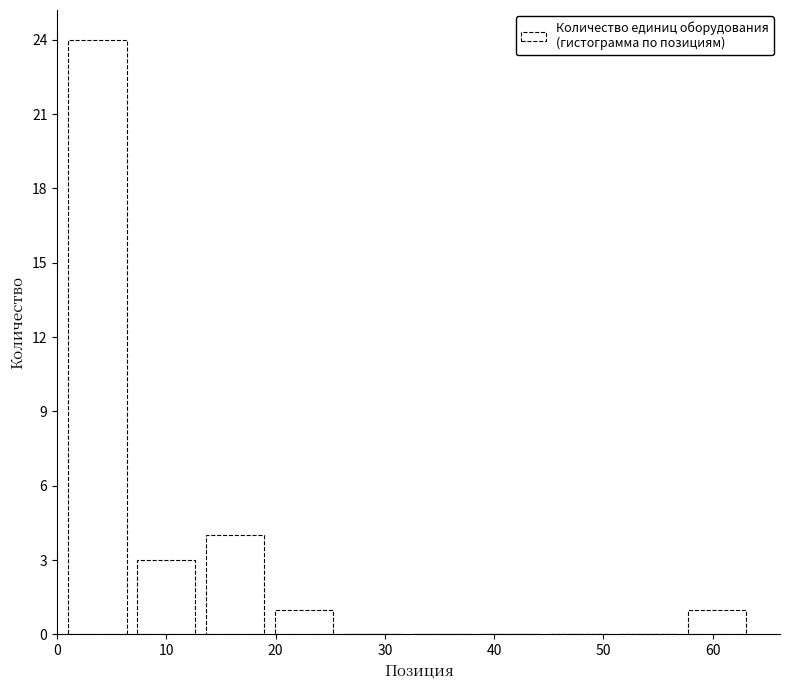

Reading left to right, transcribe this chart: for each bar, give the range it covers on the x-axis and its height. Neither the bar edges nor the heights are printed on the chart, so give them approximately, as read against the axes.

1.0 to 7.3: 24
7.3 to 13.6: 3
13.6 to 19.9: 4
19.9 to 26.2: 1
26.2 to 32.5: 0
32.5 to 38.8: 0
38.8 to 45.1: 0
45.1 to 51.4: 0
51.4 to 57.7: 0
57.7 to 64.0: 1